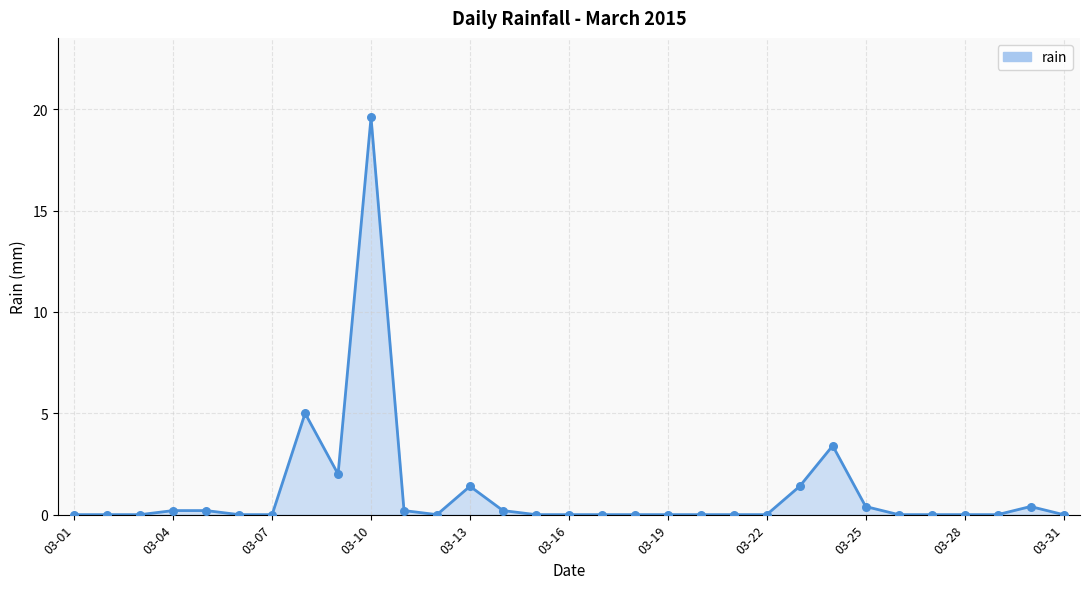

What is the maximum value shown in the chart?

19.6